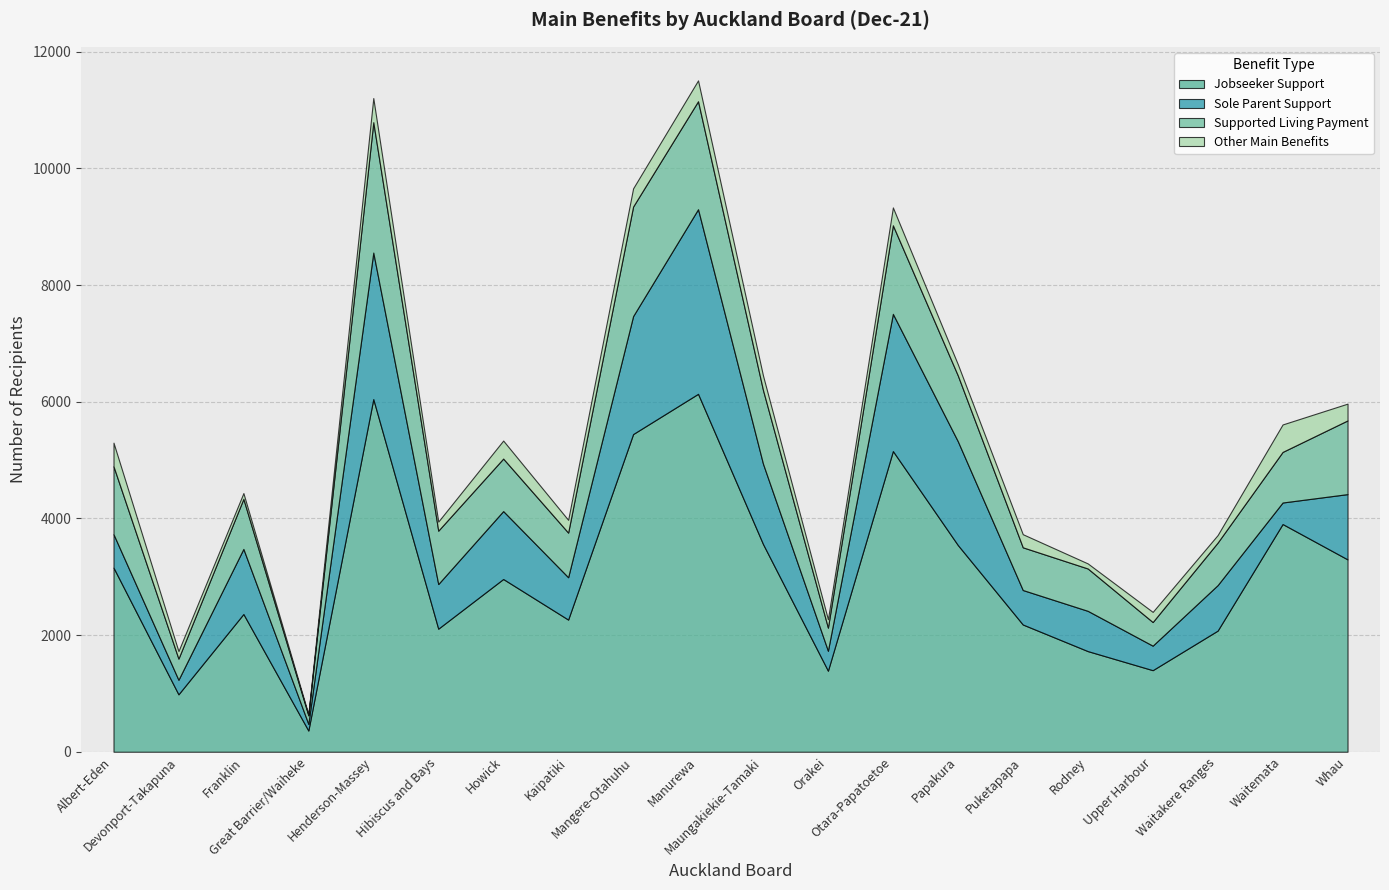

Does the chart have visible grid lines?

Yes